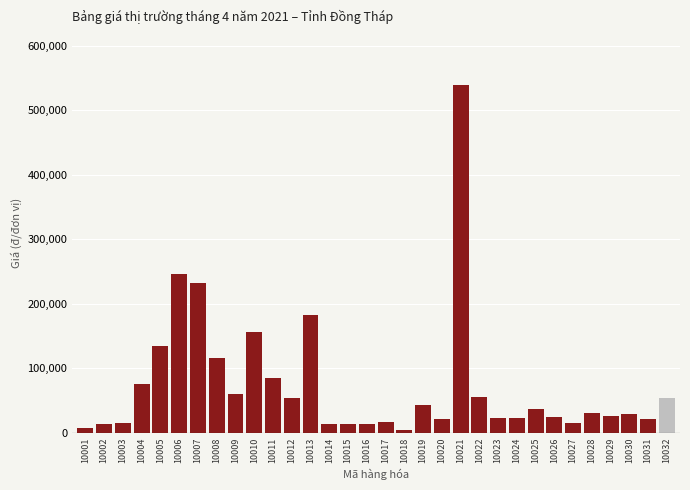

Is it true that the value at 10013 is 93358.3?

False